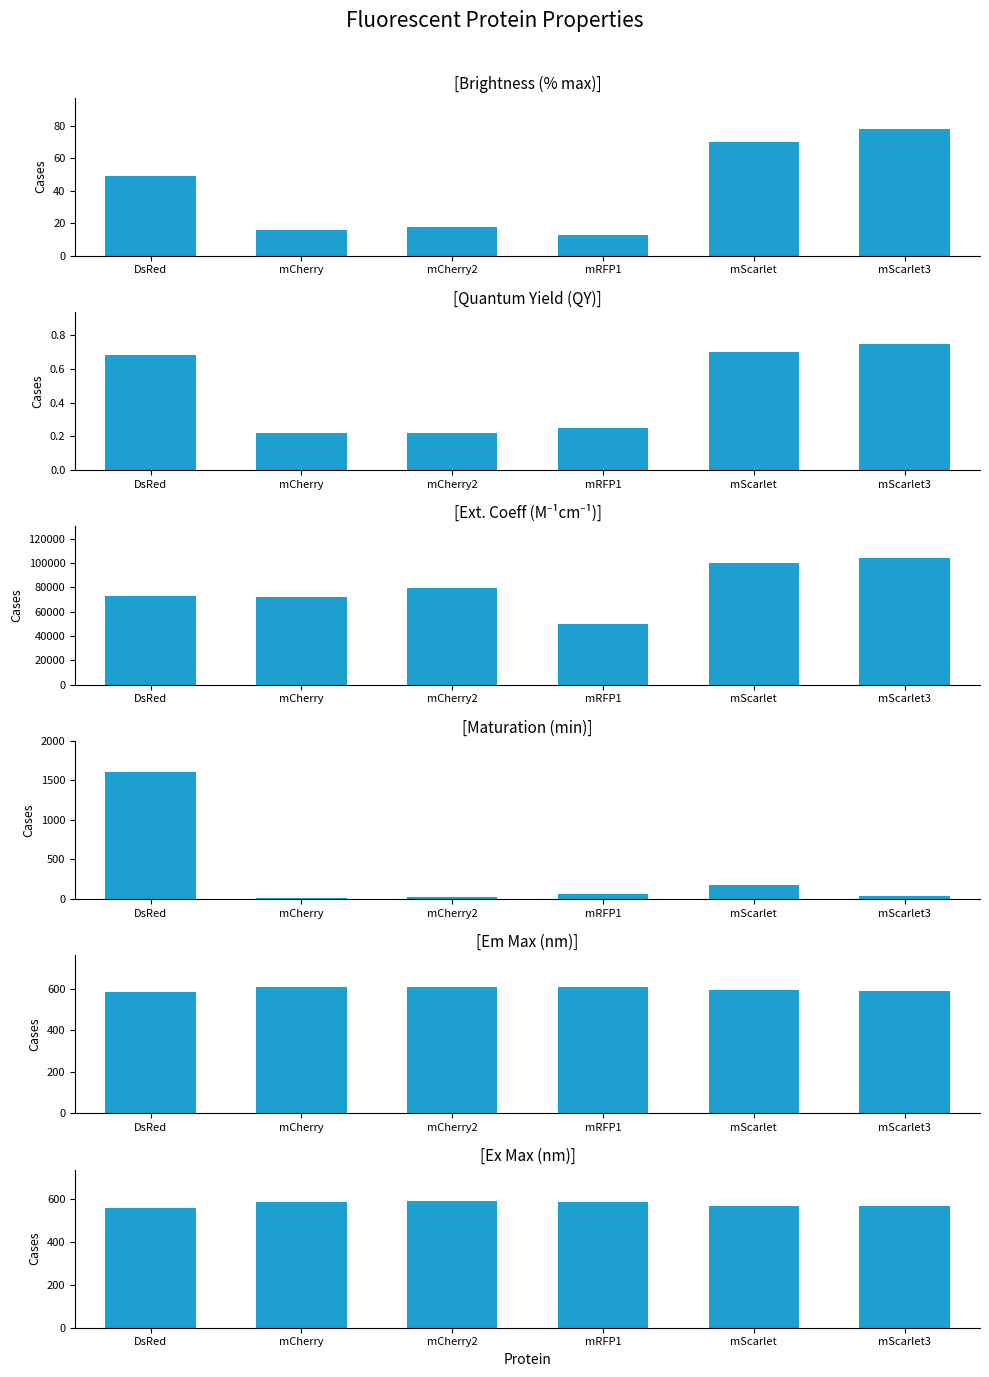

True or false: Maturation (min) has a value of 1600.0 at DsRed.

True